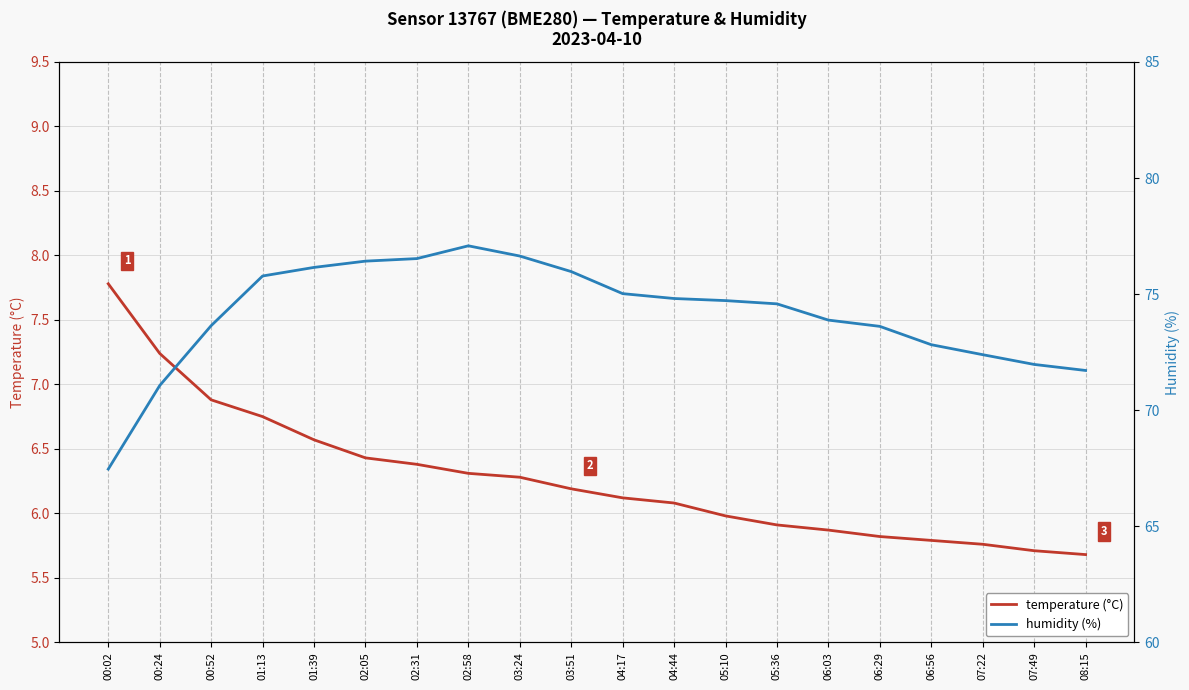

Is it true that humidity (%) equals 109.3 at 02:31?

False